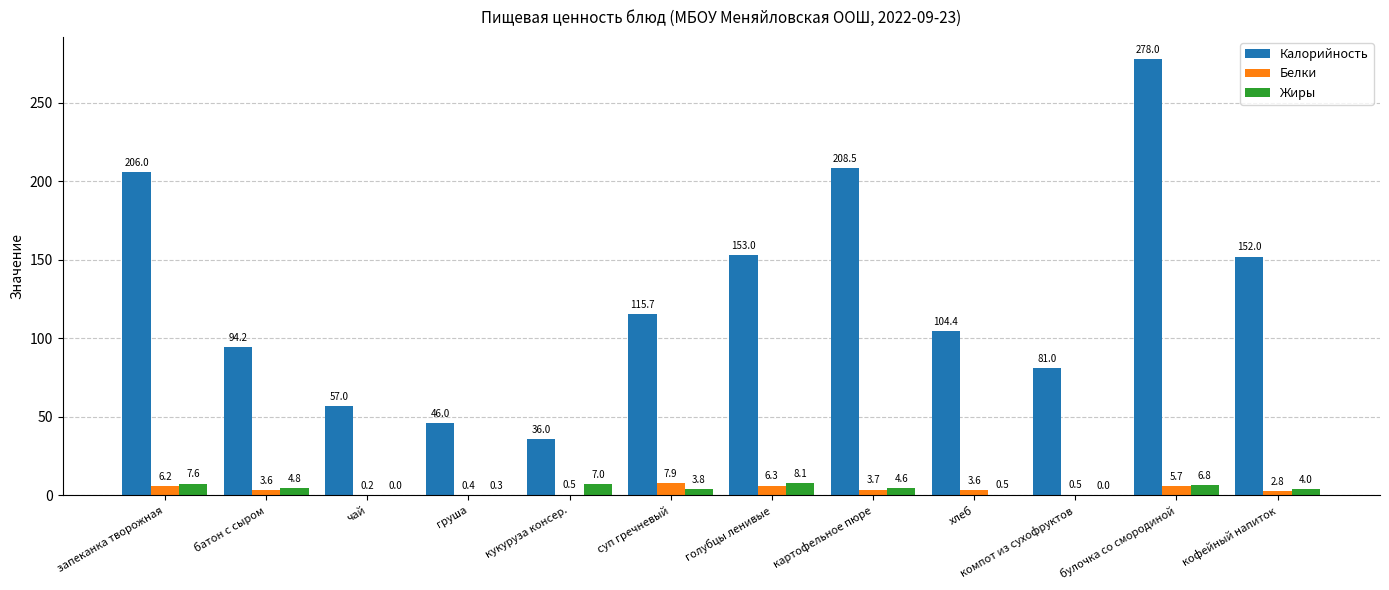

What is the sum of the Жиры values at картофельное пюре and запеканка творожная?

12.2